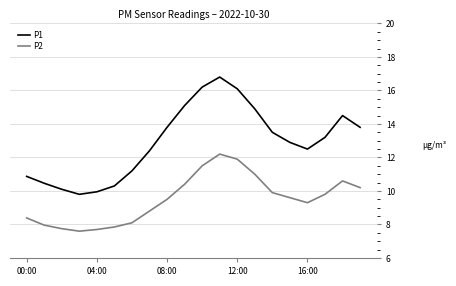

What is the difference between the maximum and minimum values in the P1 series?

7.0